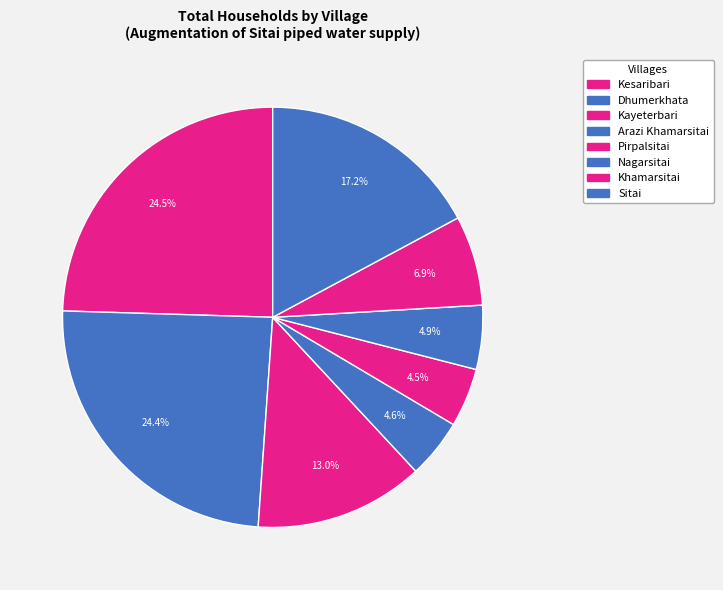

The Khamarsitai slice represents 7% of the pie. True or false?

True